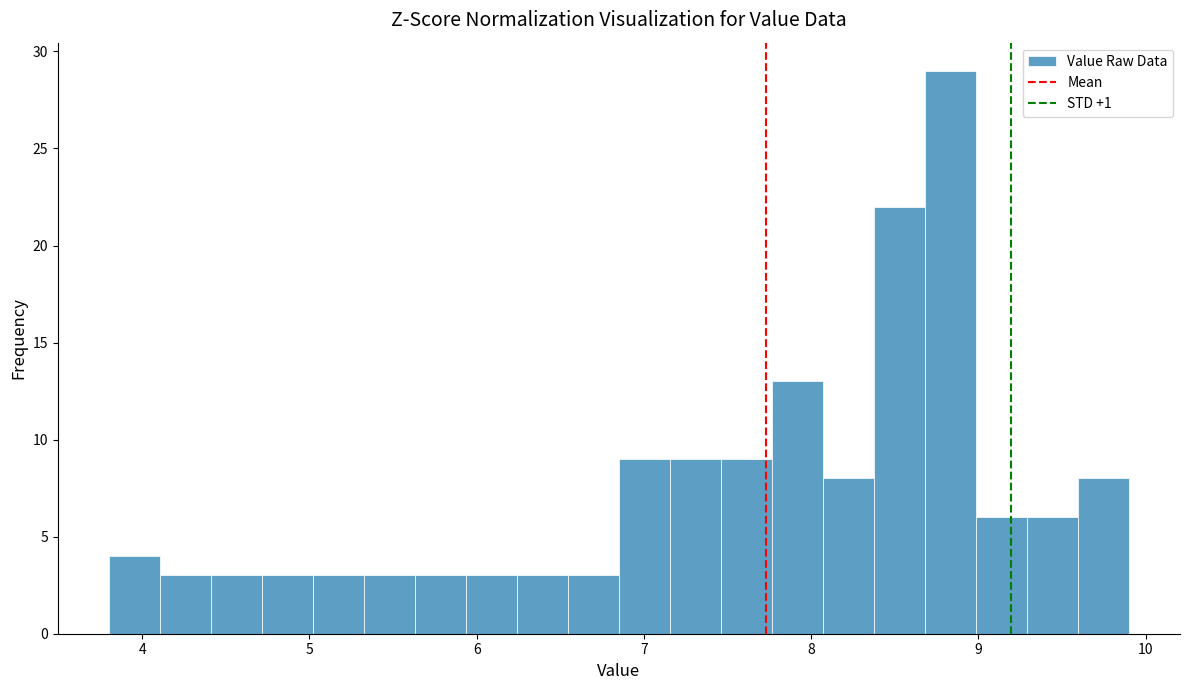

Read against the x-axis, roughly where is the centre of the tallest bar?

8.8